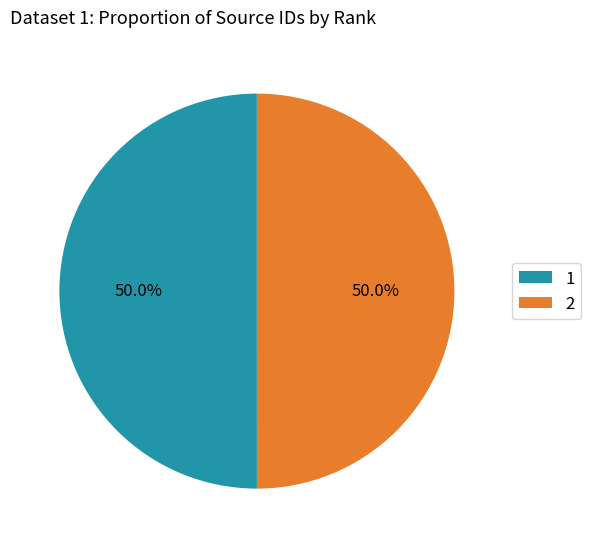

To the nearest percent, what percentage of the pie is 2?

50%